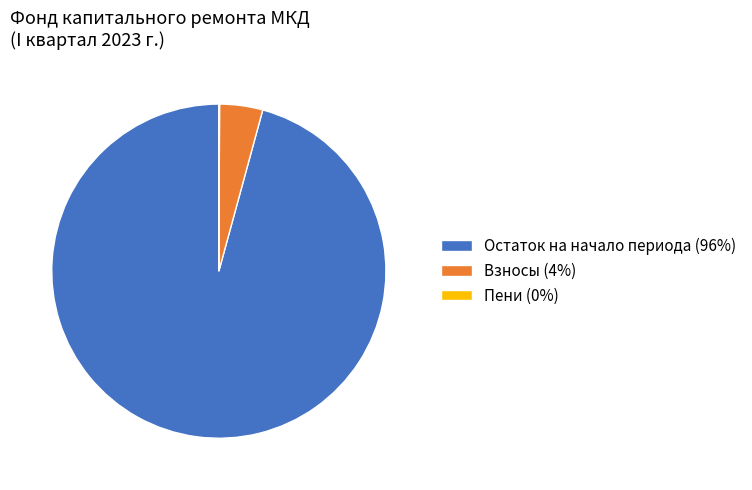

What is the ratio of the value at Остаток на начало периода (96%) to the value at Взносы (4%)?

23.0